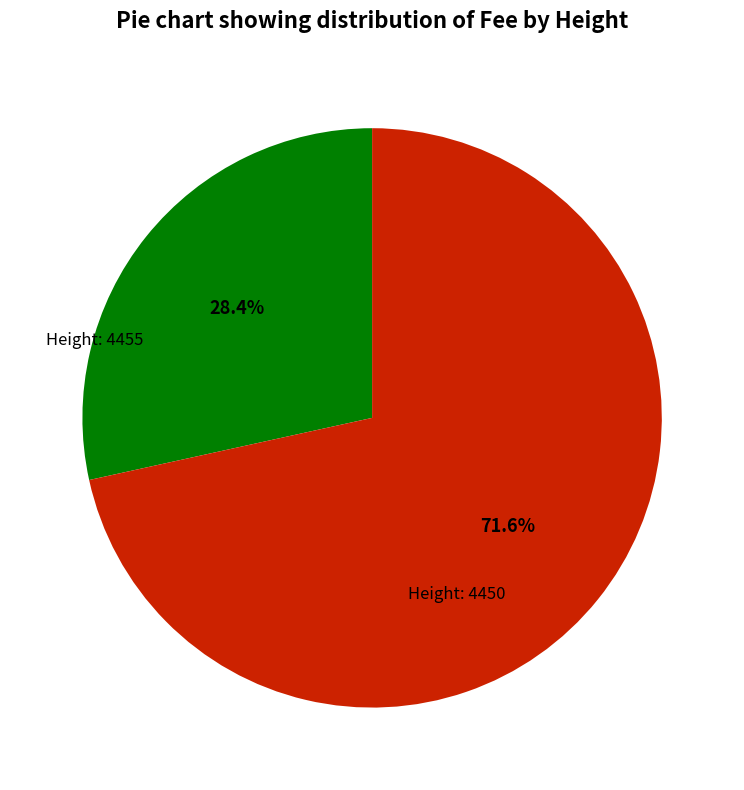

What is the largest slice in the pie chart?

Height: 4450